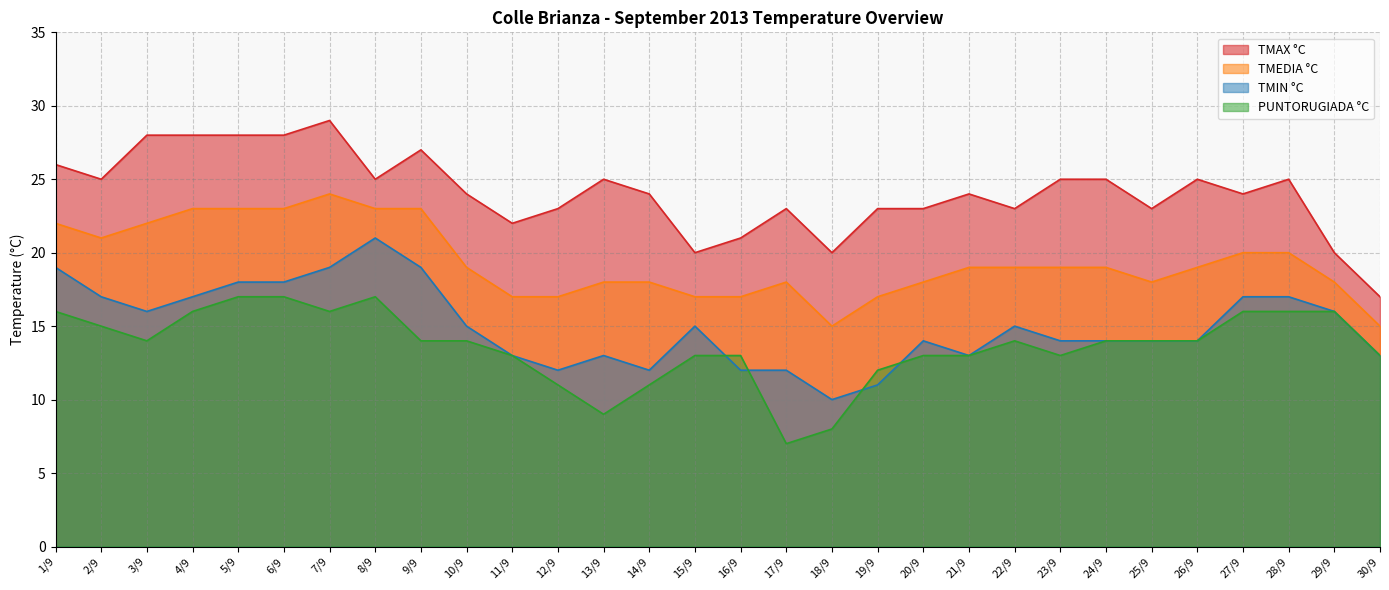

Reading right to left, what are all the values shown in this chart?

TMAX °C: 17	20	25	24	25	23	25	25	23	24	23	23	20	23	21	20	24	25	23	22	24	27	25	29	28	28	28	28	25	26
TMEDIA °C: 15	18	20	20	19	18	19	19	19	19	18	17	15	18	17	17	18	18	17	17	19	23	23	24	23	23	23	22	21	22
TMIN °C: 13	16	17	17	14	14	14	14	15	13	14	11	10	12	12	15	12	13	12	13	15	19	21	19	18	18	17	16	17	19
PUNTORUGIADA °C: 13	16	16	16	14	14	14	13	14	13	13	12	8	7	13	13	11	9	11	13	14	14	17	16	17	17	16	14	15	16